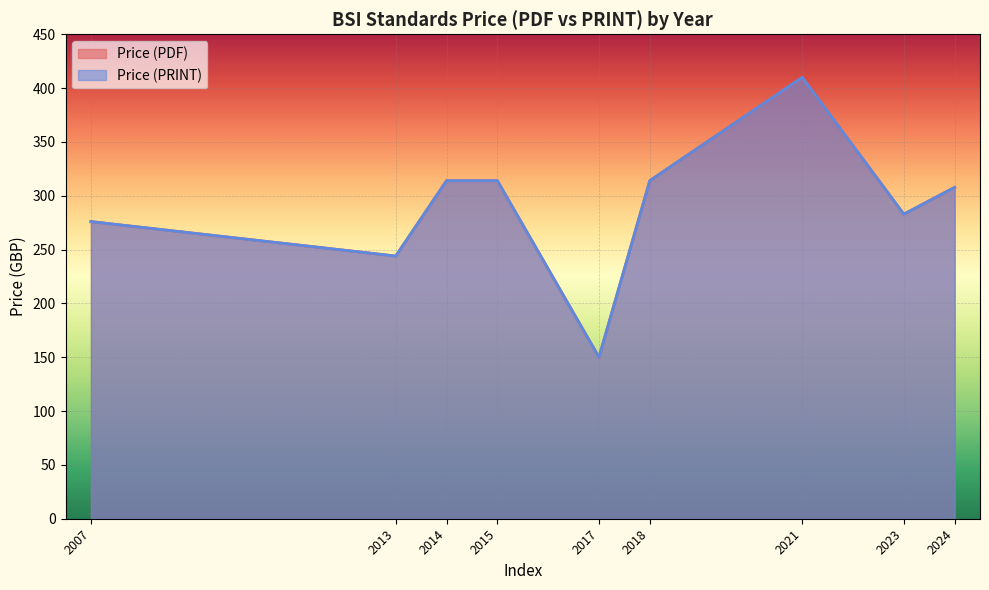

Does the chart display data point markers on the line(s)?

No